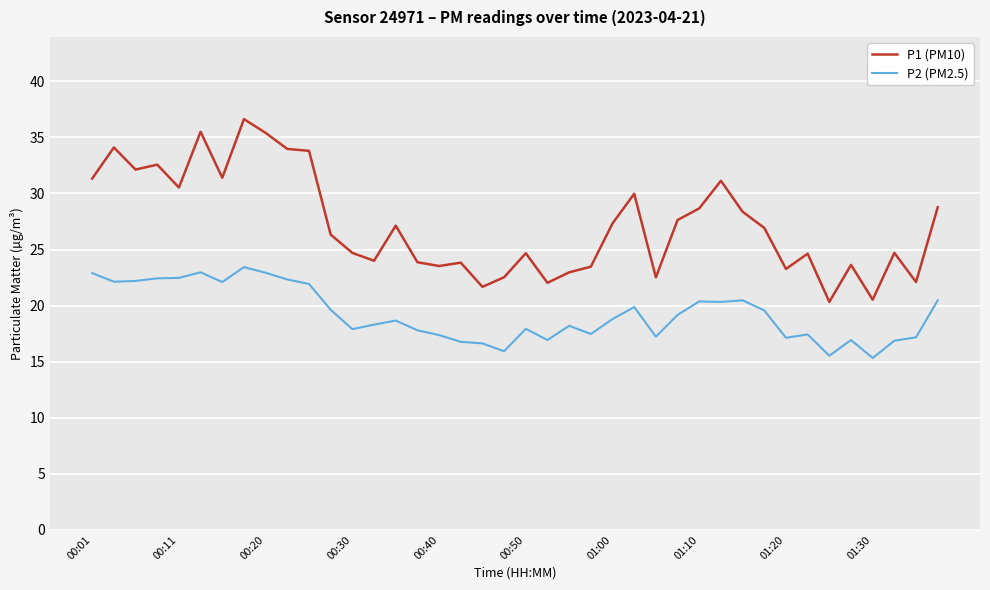

What is the maximum value shown in the chart?

36.6